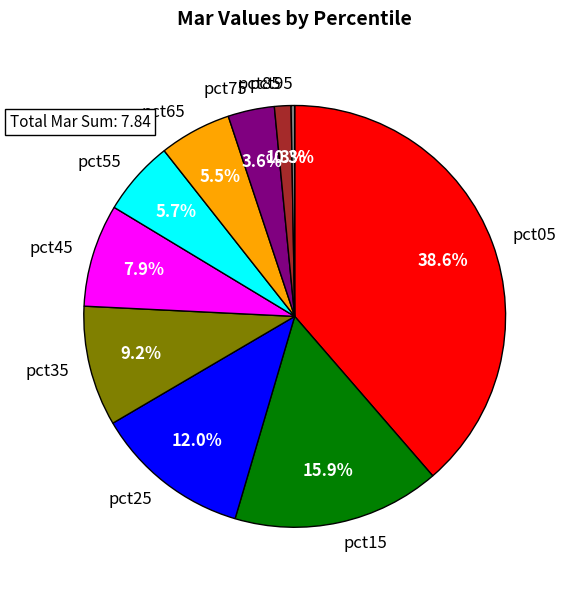

To the nearest percent, what percentage of the pie is pct45?

8%